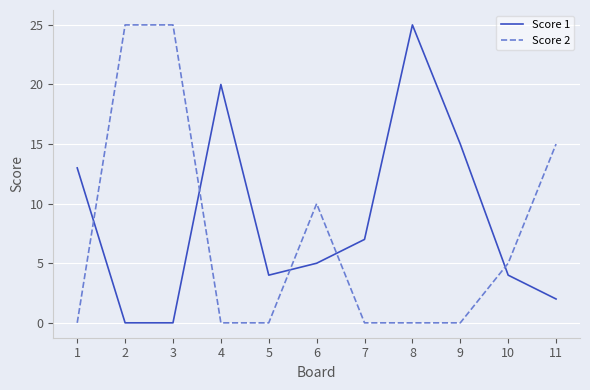

Does the chart display data point markers on the line(s)?

No